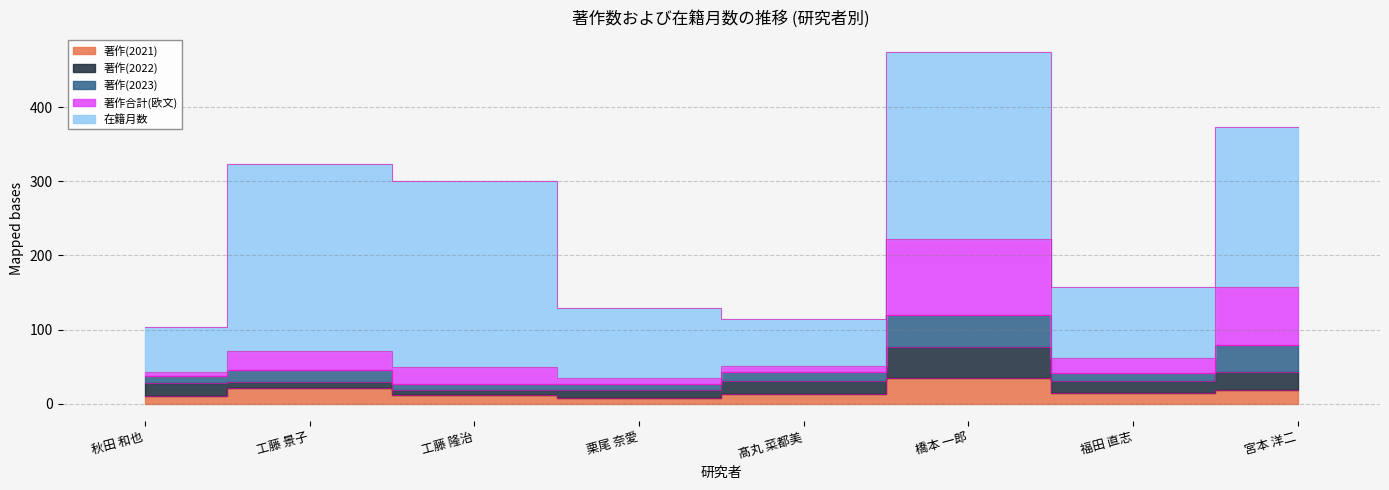

Rank the series by their maximum value, from lowest to highest.

著作(2021), 著作(2022), 著作(2023), 著作合計(欧文), 在籍月数